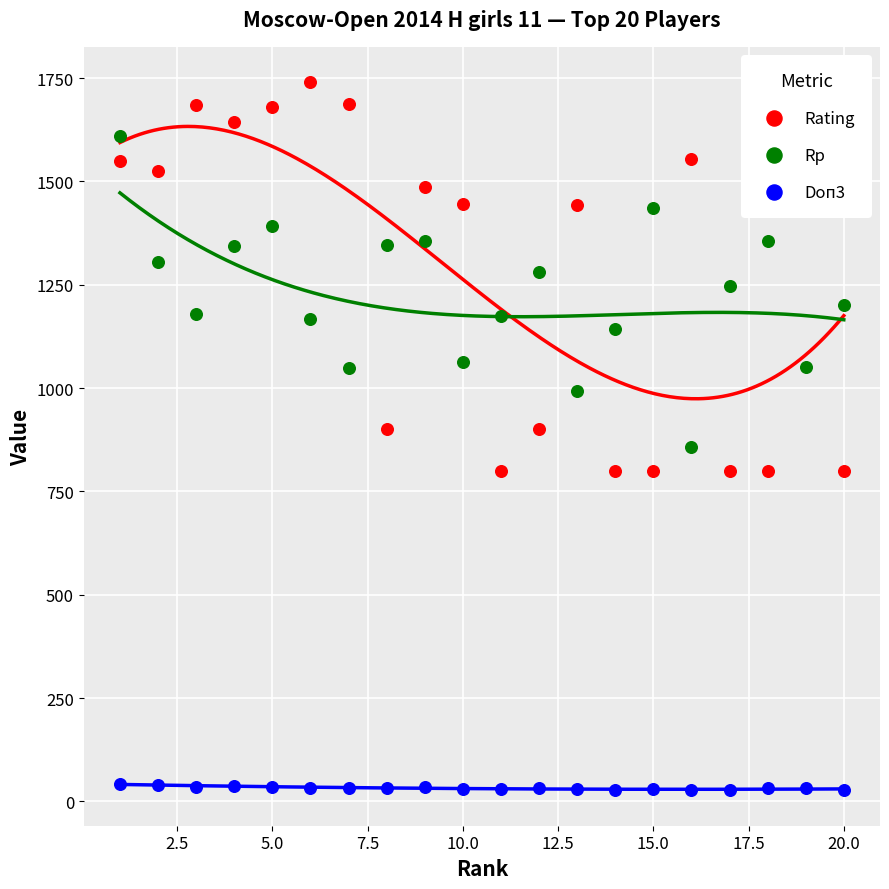

Which series reaches the maximum Y coordinate?

Rating